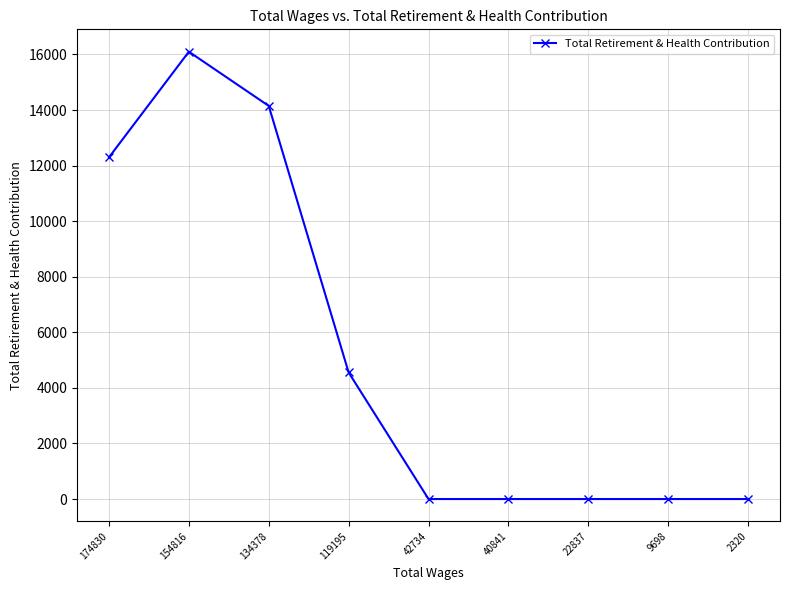

True or false: the data shows 6394 at 154816.

False